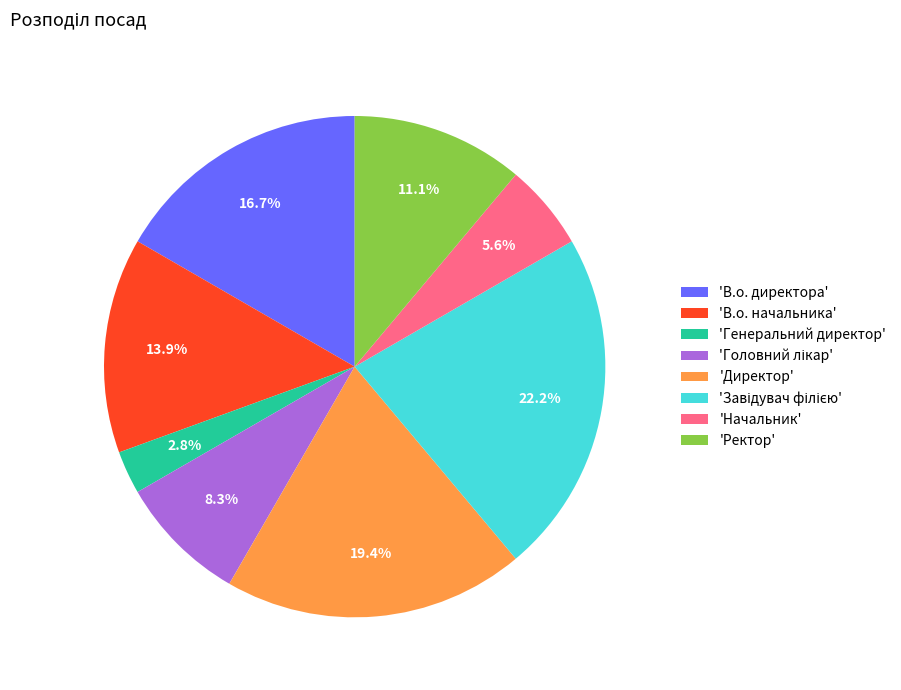

Which has a higher value, 'Директор' or 'Генеральний директор'?

'Директор'